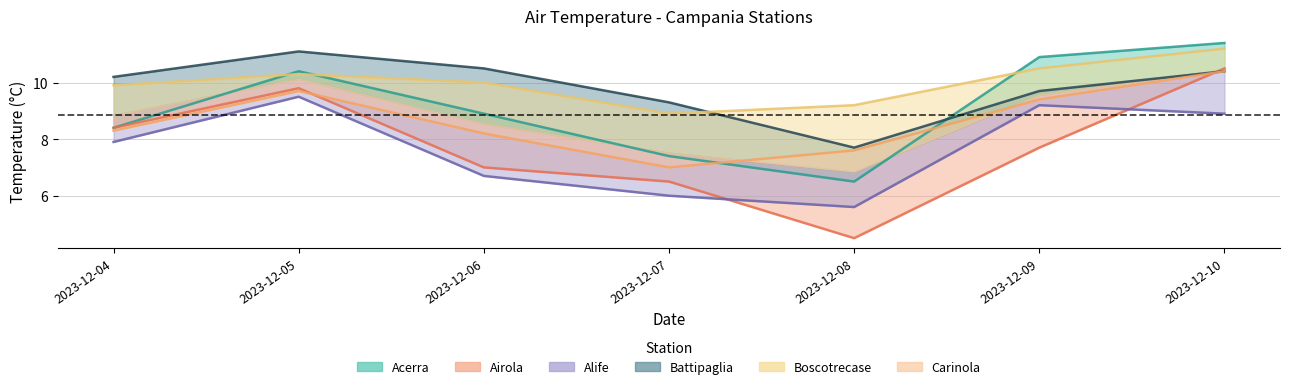

Reading left to right, transcribe all the data shown in this chart.

Acerra: 8.4	10.4	8.9	7.4	6.5	10.9	11.4
Airola: 8.4	9.8	7.0	6.5	4.5	7.7	10.5
Alife: 7.9	9.5	6.7	6.0	5.6	9.2	8.9
Battipaglia: 10.2	11.1	10.5	9.3	7.7	9.7	10.4
Boscotrecase: 9.9	10.3	10.0	8.9	9.2	10.5	11.2
Carinola: 8.3	9.7	8.2	7.0	7.6	9.4	10.4